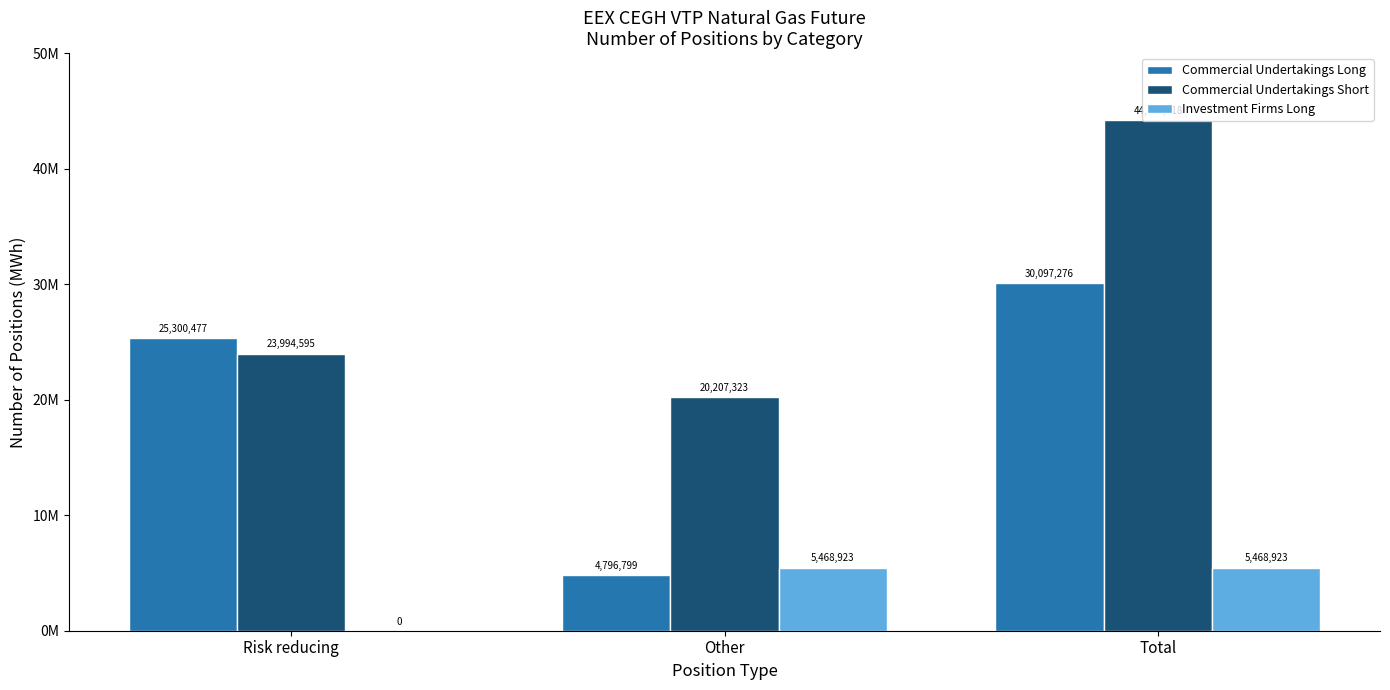

What position from the left is Total?

3